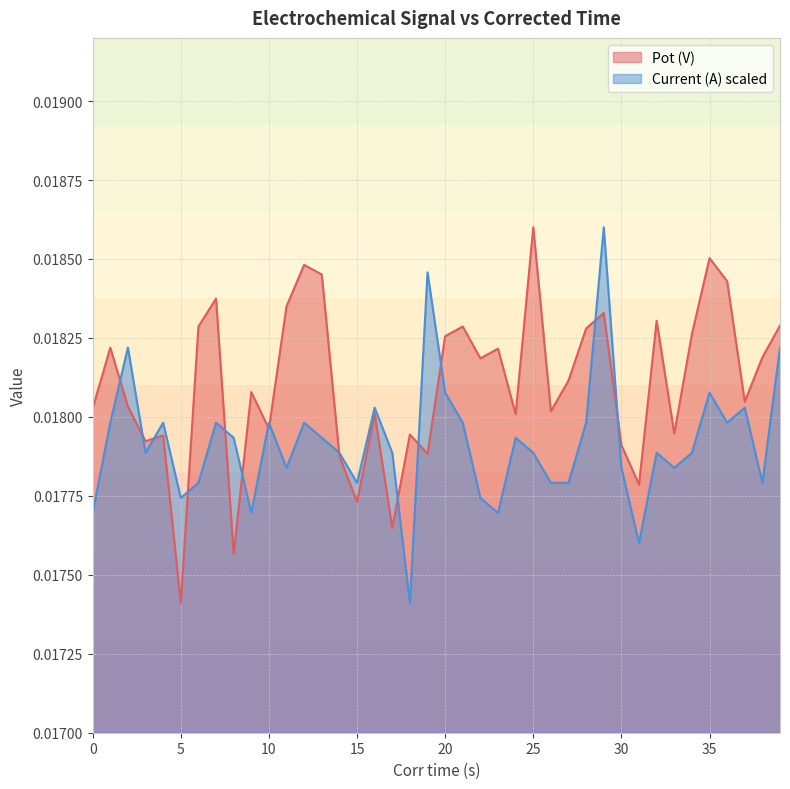

Rank the series by their average value, from highest to lowest.

Pot (V), Current (A) scaled